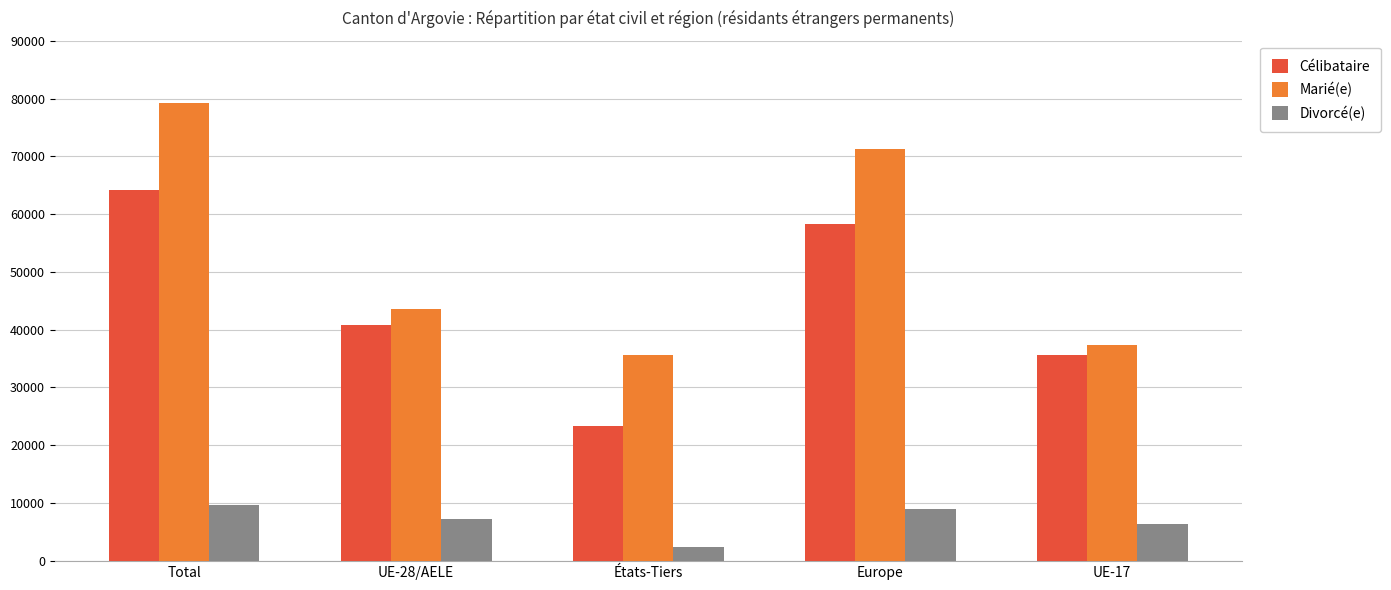

Between UE-28/AELE and UE-17, which series saw the biggest shift?

Marié(e)